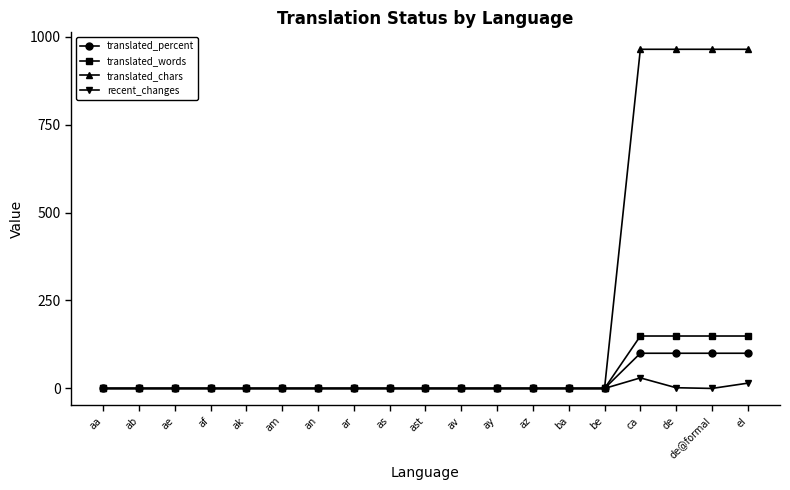

The translated_words series shows 88 at ab. True or false?

False